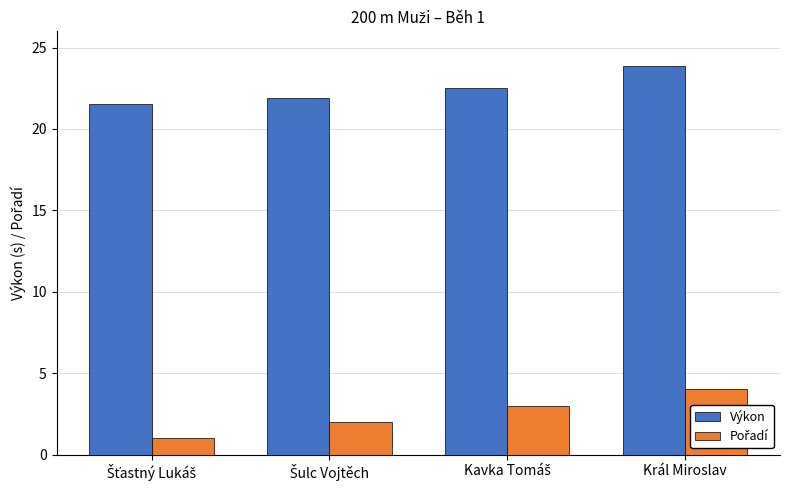

What is the minimum value shown in the chart?

1.0